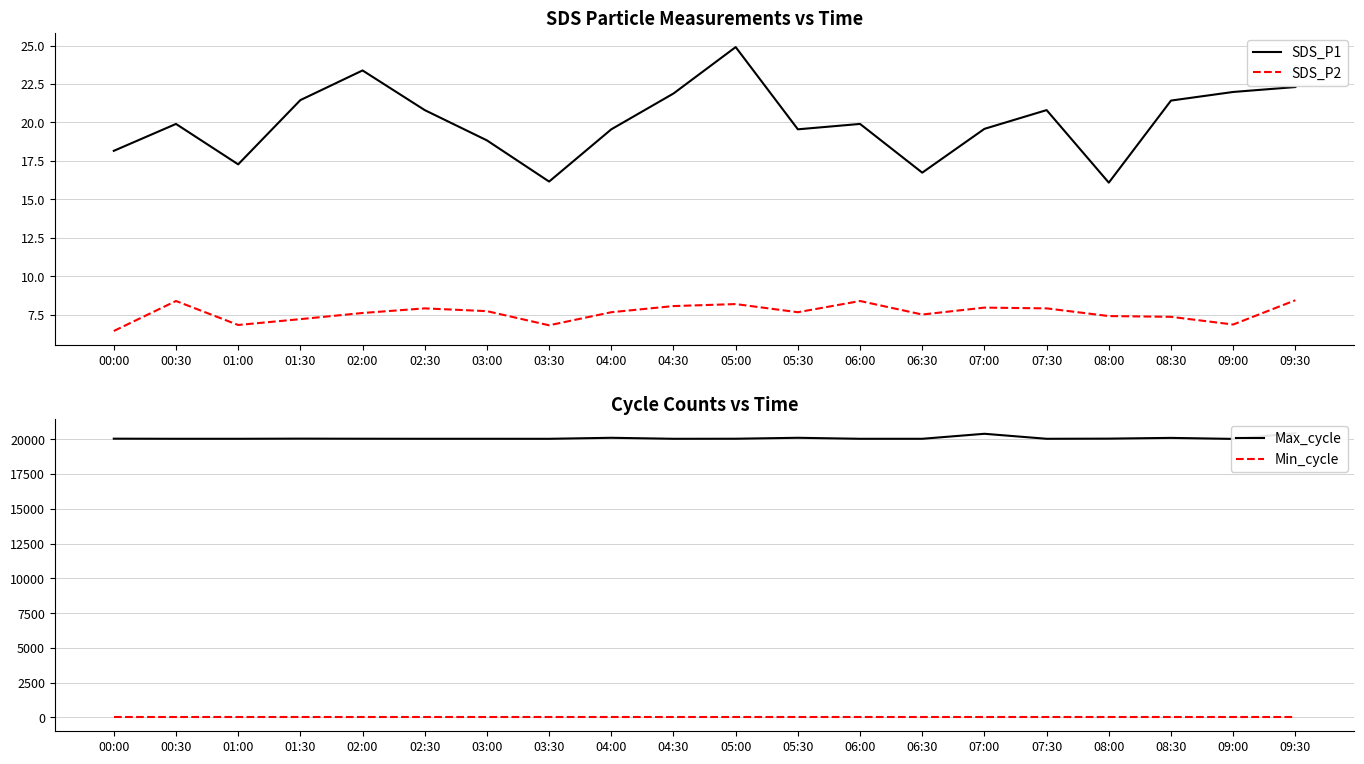

Is the value of SDS_P2 at 09:30 greater than the value of Max_cycle at 09:30?

No